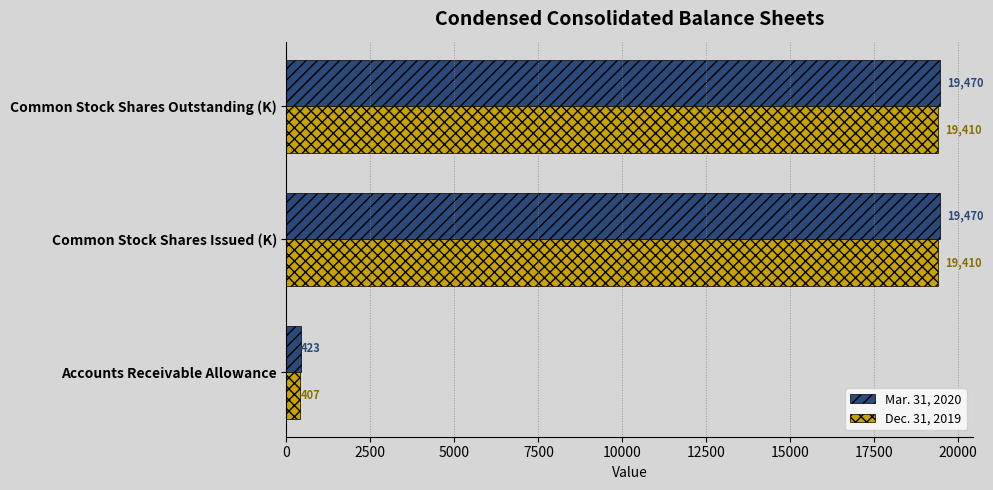

What is the maximum value shown in the chart?

19470